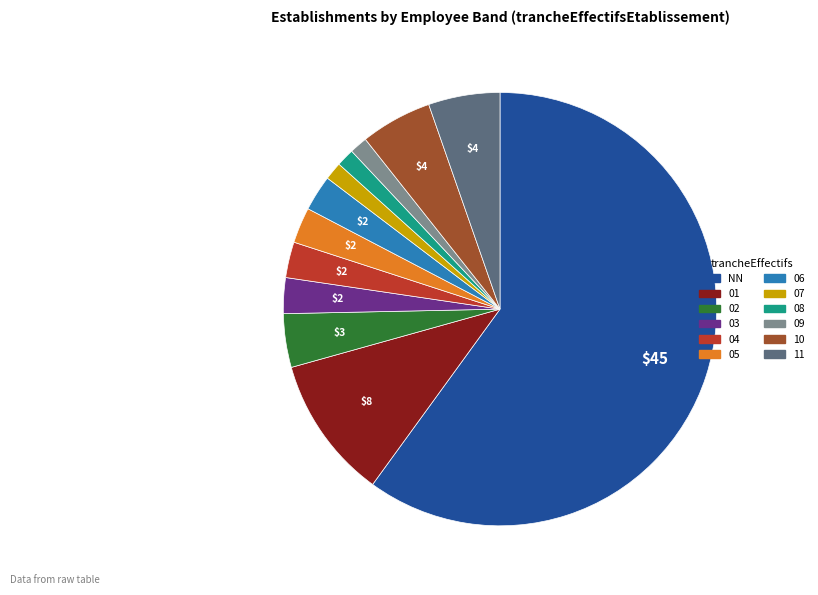

What is the largest slice in the pie chart?

NN